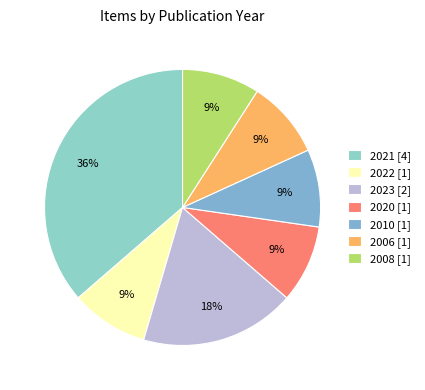

Count the number of slices in the pie.

7